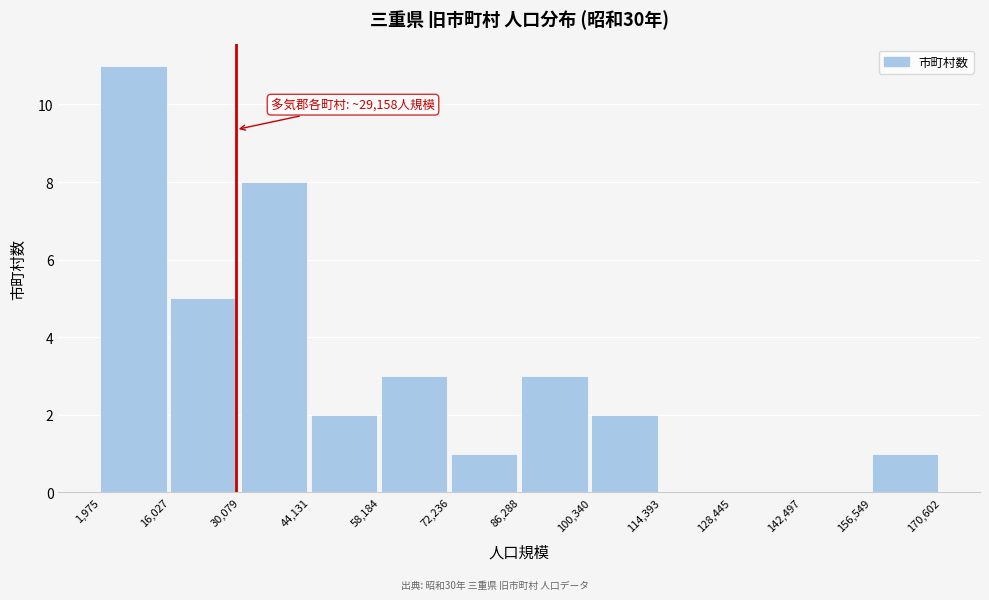

Over which range of the x-axis is the bar tallest?

1,975 to 16,027